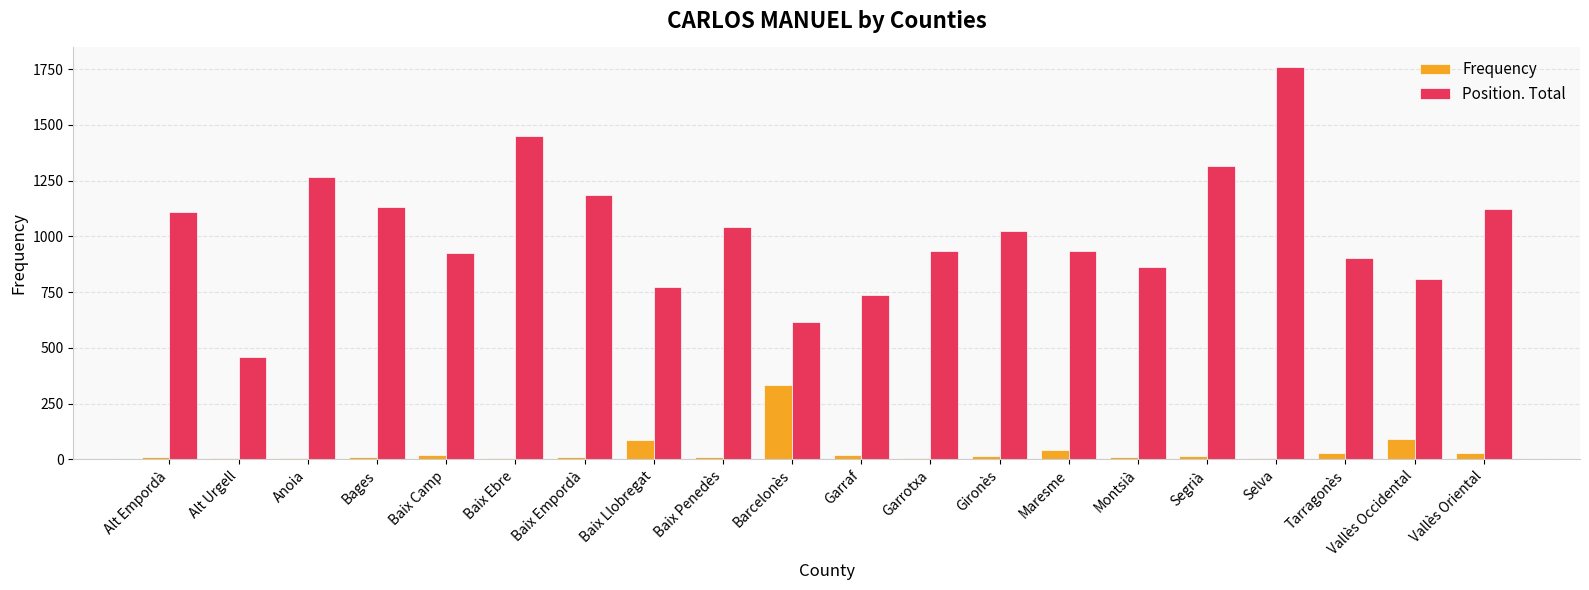

What is the sum of all Frequency values?

752